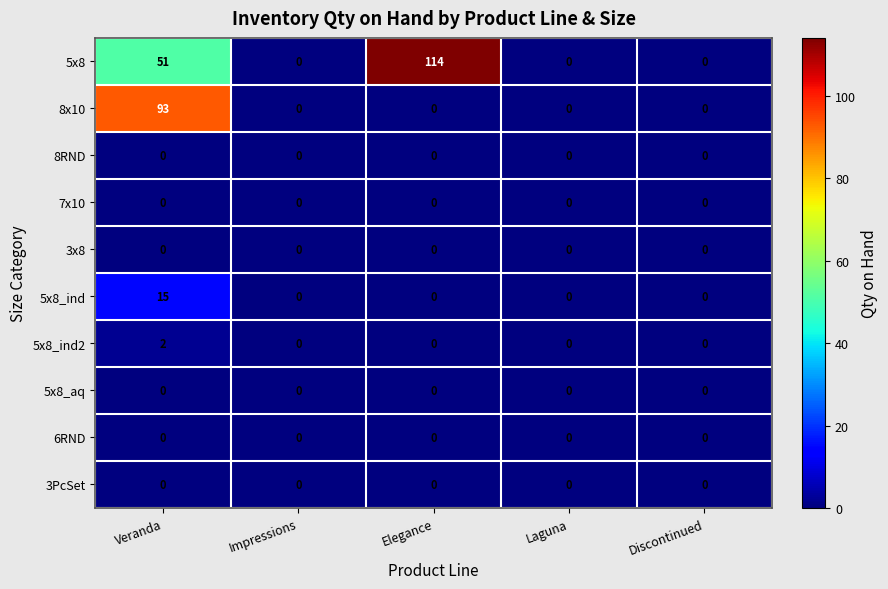

Which series has the largest total across all categories?

5x8